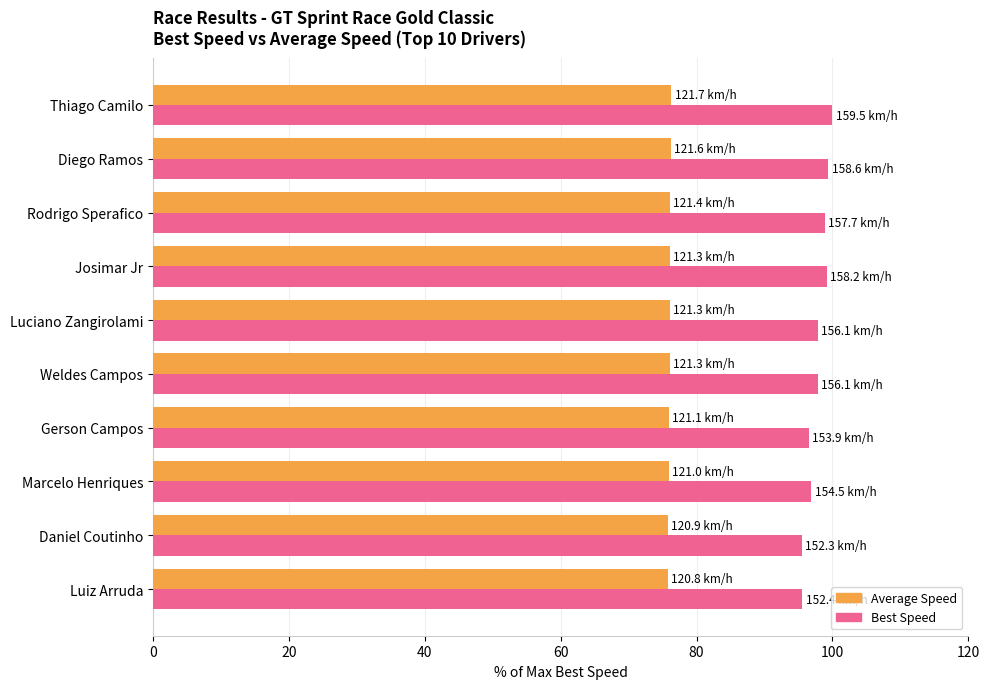

What is the sum of all Best Speed values?

977.6